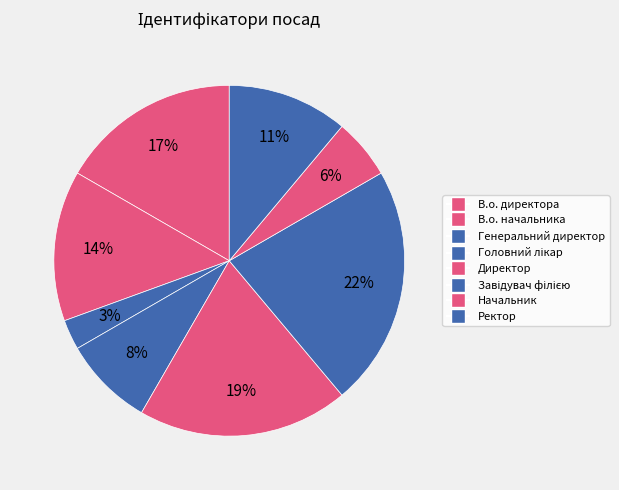

Which has a higher value, Генеральний директор or Завідувач філією?

Завідувач філією